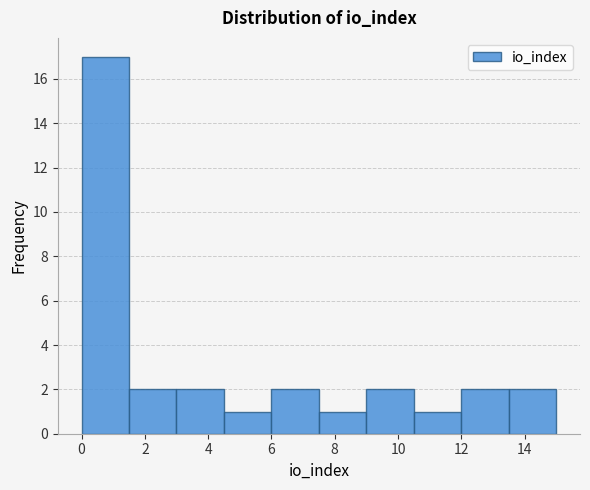

Reading left to right, list every bar in this chart as the range it spans on the x-axis followed by its height. Neither the bar edges nor the heights are printed on the chart, so give them approximately, as read against the axes.

0.0 to 1.5: 17
1.5 to 3.0: 2
3.0 to 4.5: 2
4.5 to 6.0: 1
6.0 to 7.5: 2
7.5 to 9.0: 1
9.0 to 10.5: 2
10.5 to 12.0: 1
12.0 to 13.5: 2
13.5 to 15.0: 2